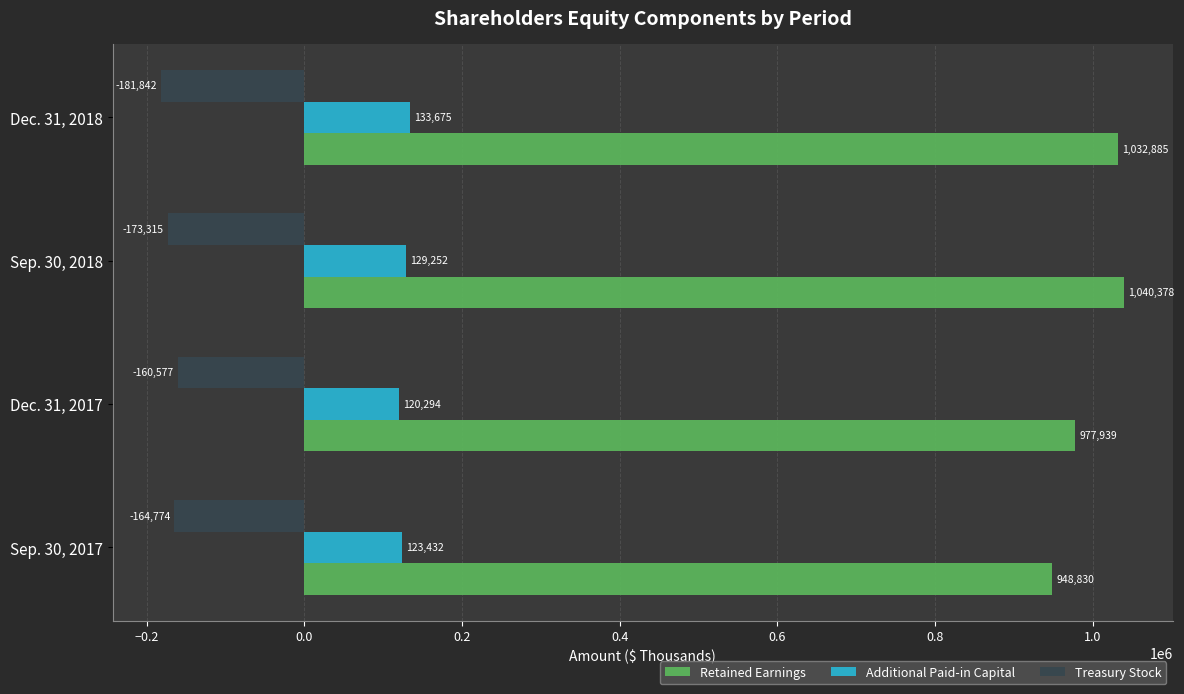

What is the sum of the Treasury Stock values at Sep. 30, 2017 and Sep. 30, 2018?

-338089